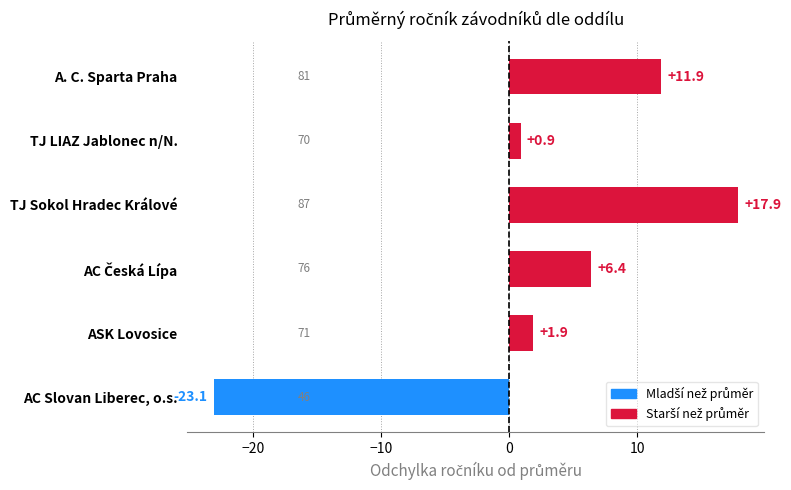

How many series are shown in this chart?

1